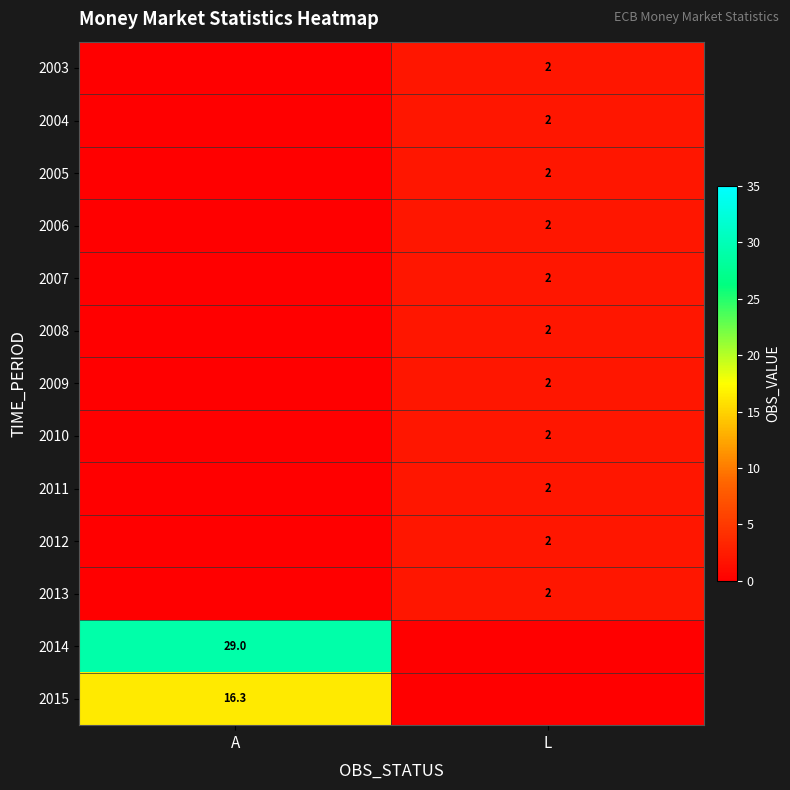

The 2011 series shows 2.0 at L. True or false?

True